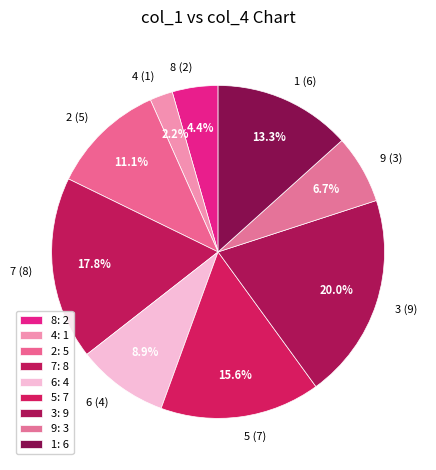

Which has a higher value, 1 (6) or 9 (3)?

1 (6)